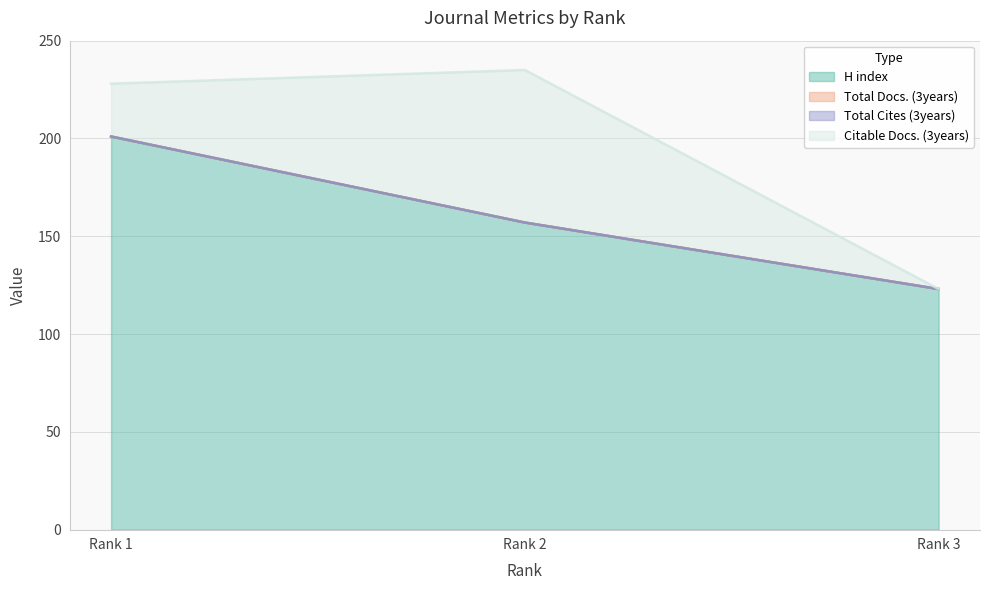

Between Rank 1 and Rank 2, which series saw the biggest shift?

Citable Docs. (3years)